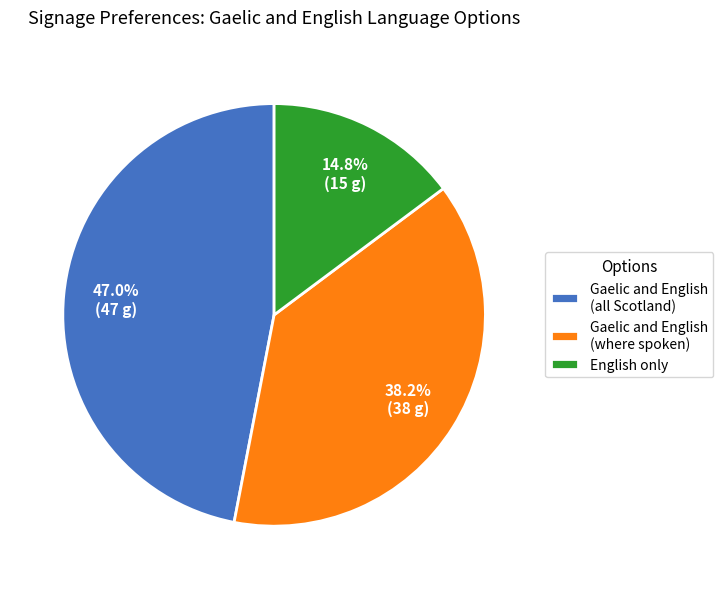

Does Gaelic and English (where spoken) account for over 50% of the chart?

No